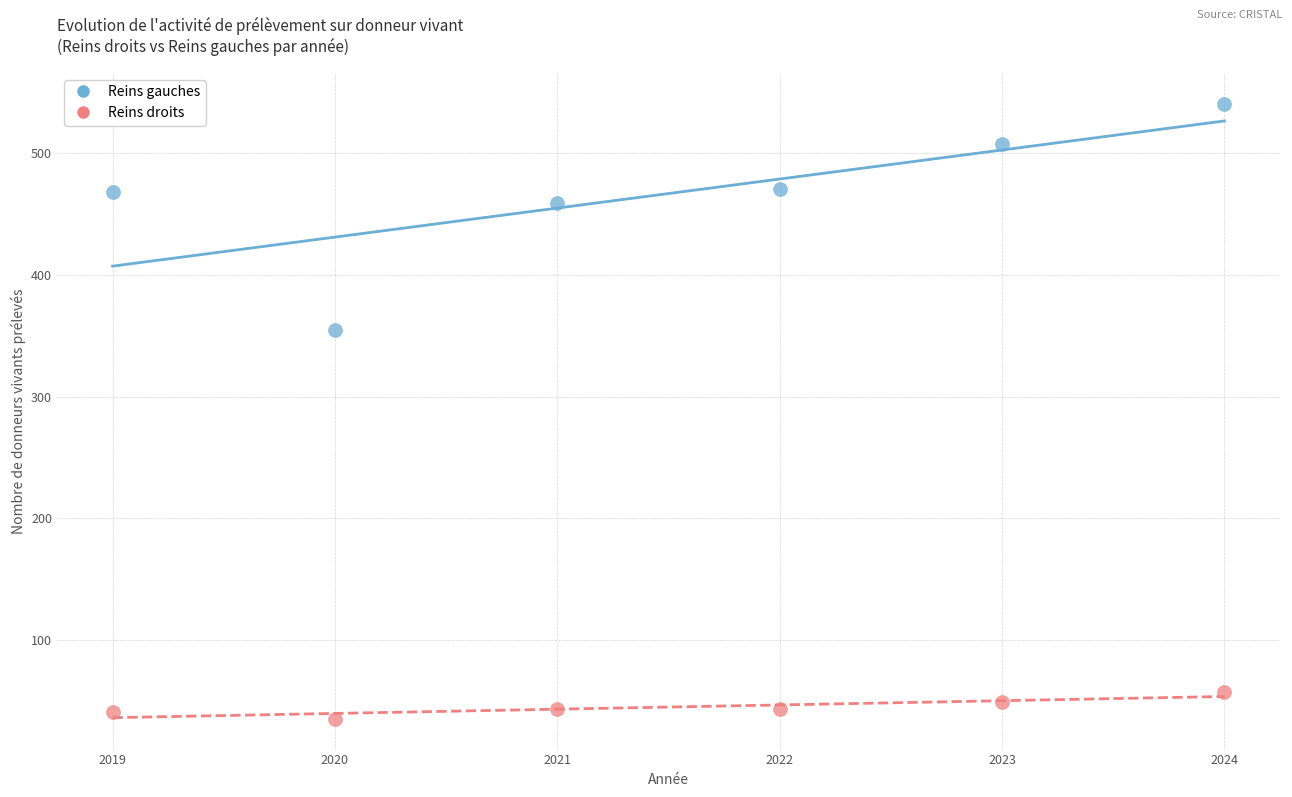

Across all series, what Y value is closest to 288?

355